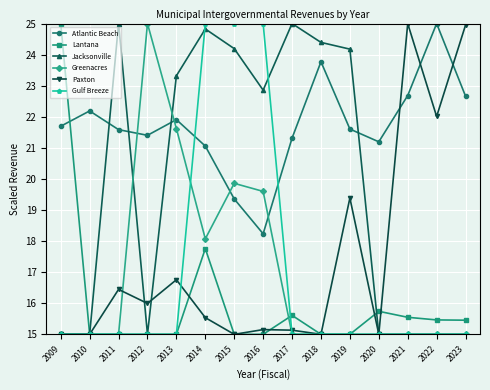

Where is the first local minimum for Atlantic Beach?

2012